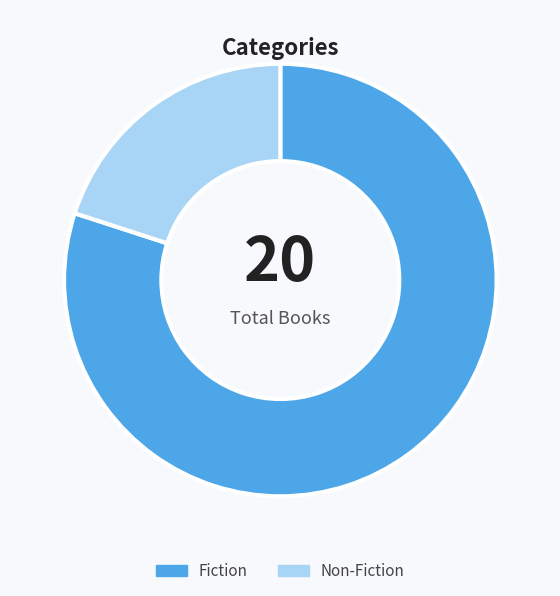

Approximately how many times larger is the value at Fiction compared to Non-Fiction?

4.0